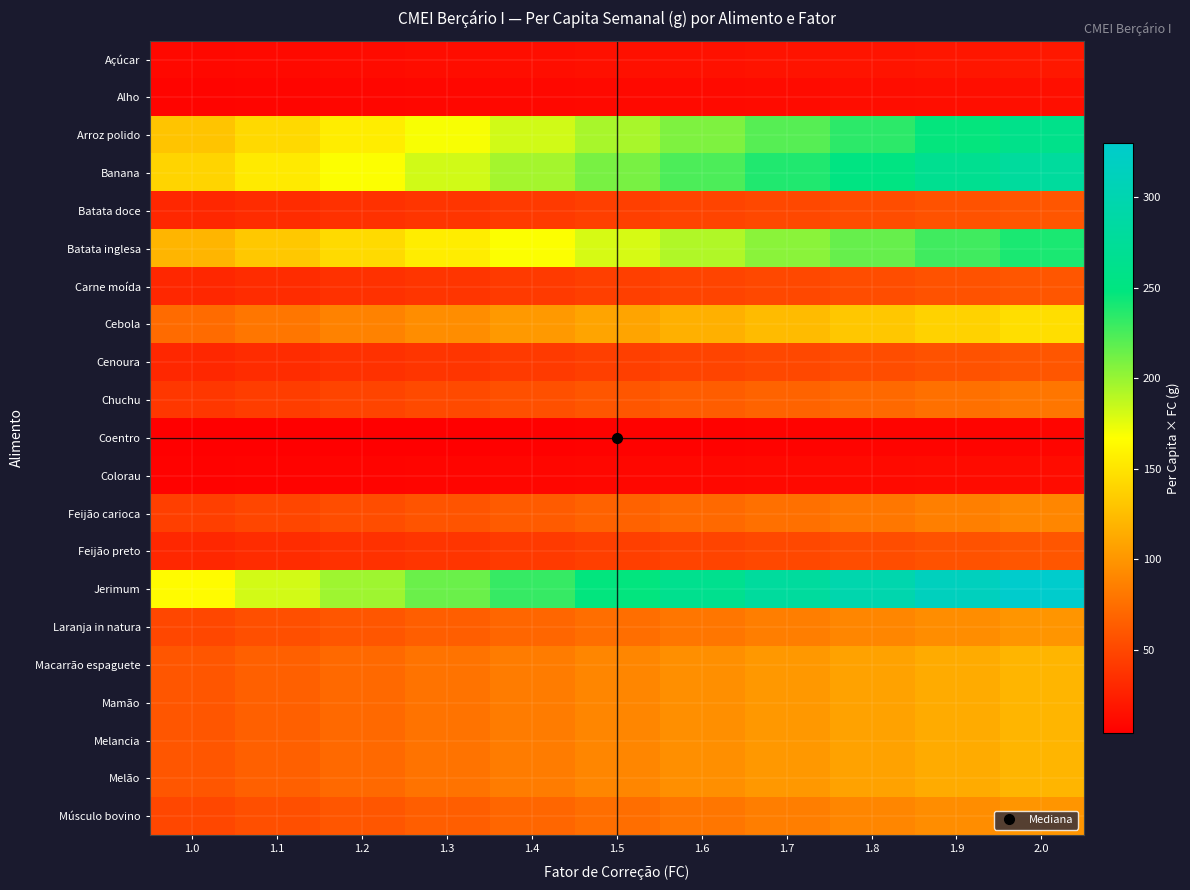

At which category is the sum across all series the highest?

2.0